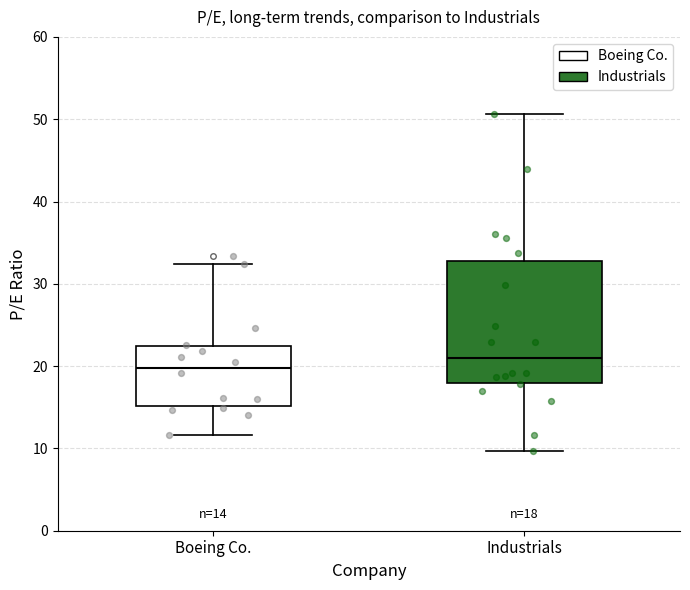

Which box has the highest median line?

Industrials